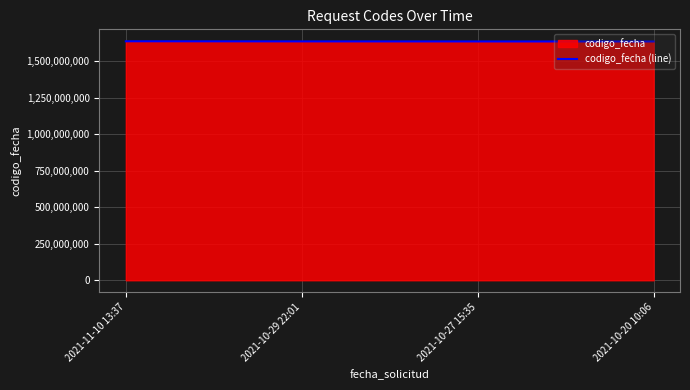

At which label is the value closest to 1635955047?

2021-10-29 22:01